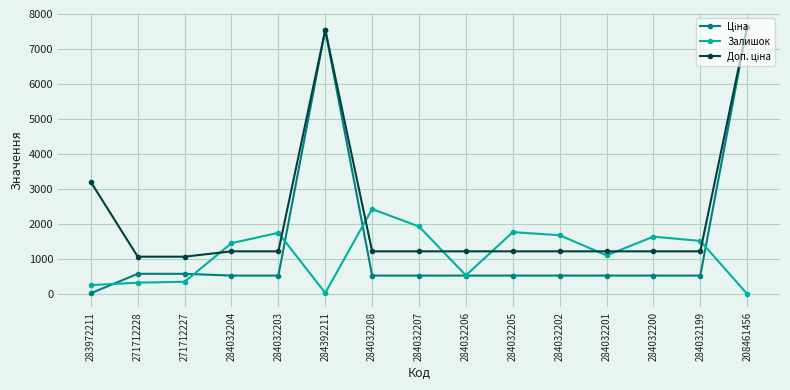

Is it true that Залишок equals 39.0 at 284392211?

True